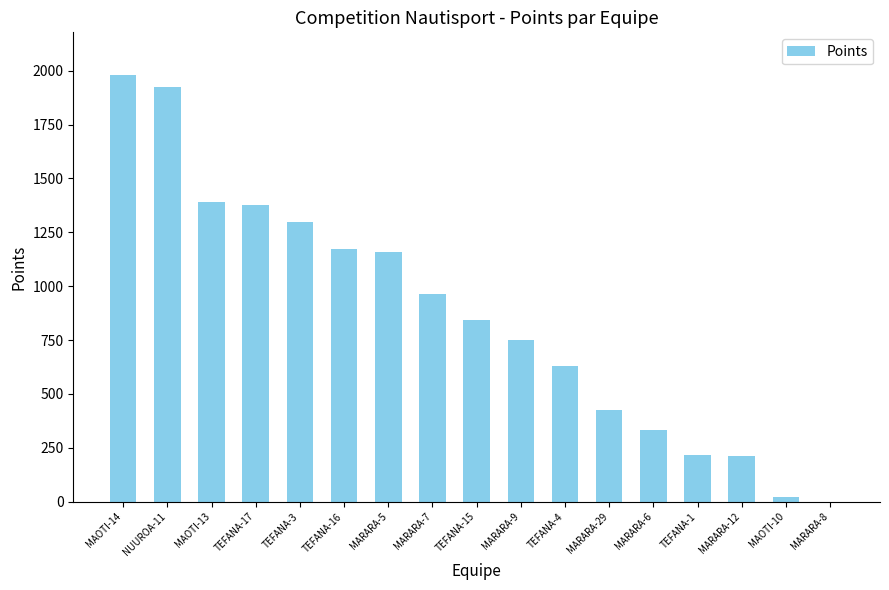

How many data points does each series have?

17